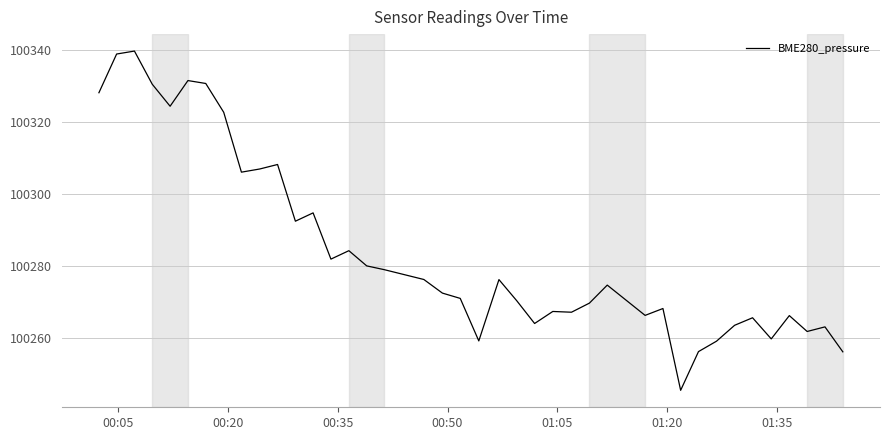

What is the difference between the maximum and minimum values?

94.2